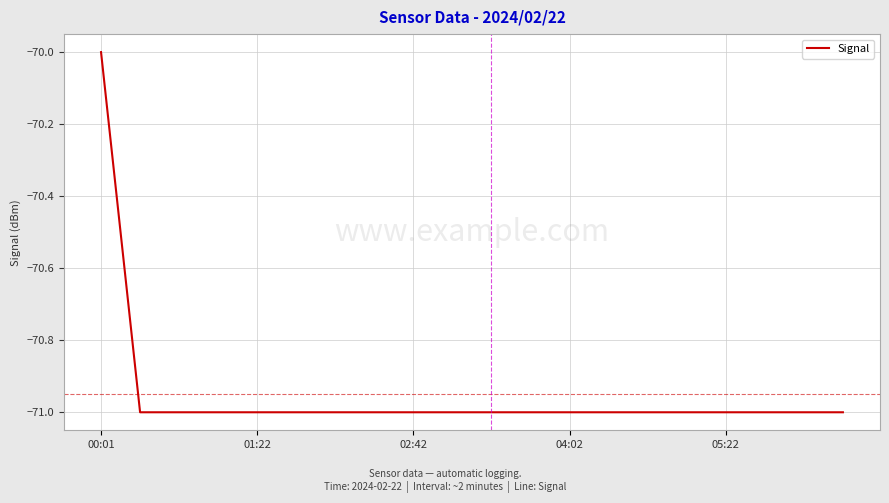

What is the maximum value shown in the chart?

-70